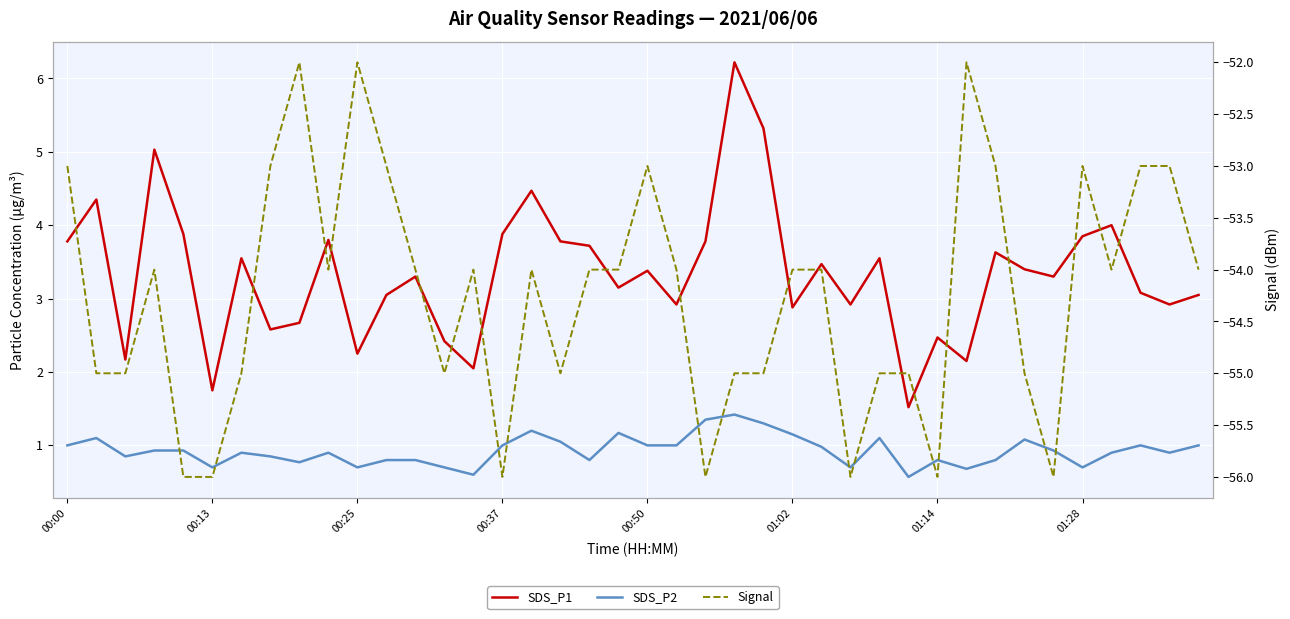

What is the difference between the highest and lowest values at 00:37?

59.9